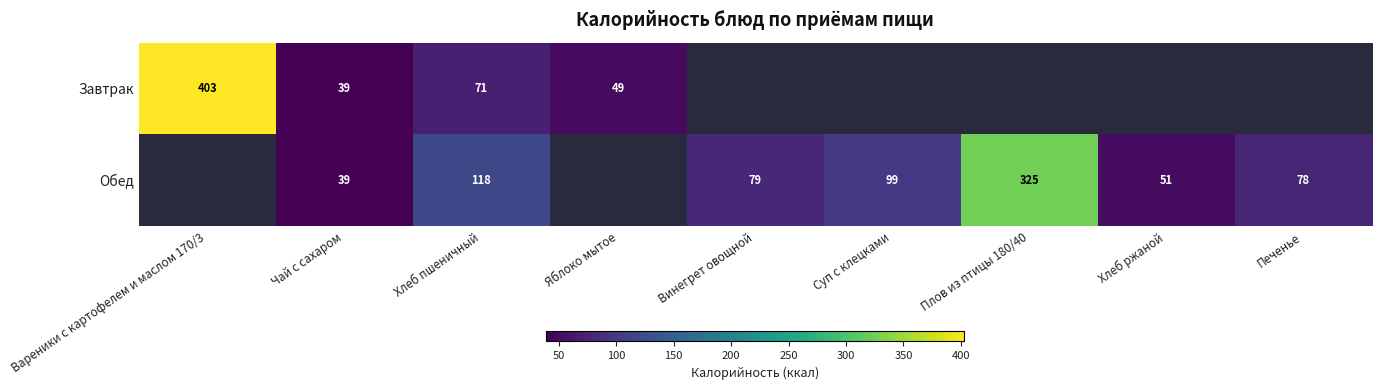

How many distinct data groups are displayed?

2